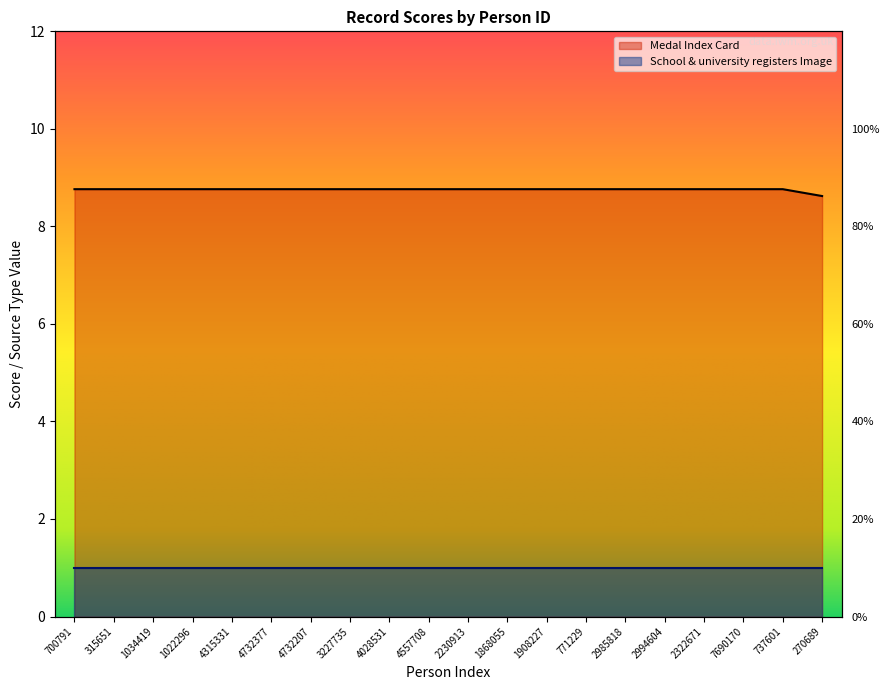

Is it true that the value at 7690170 is 12.8?

False